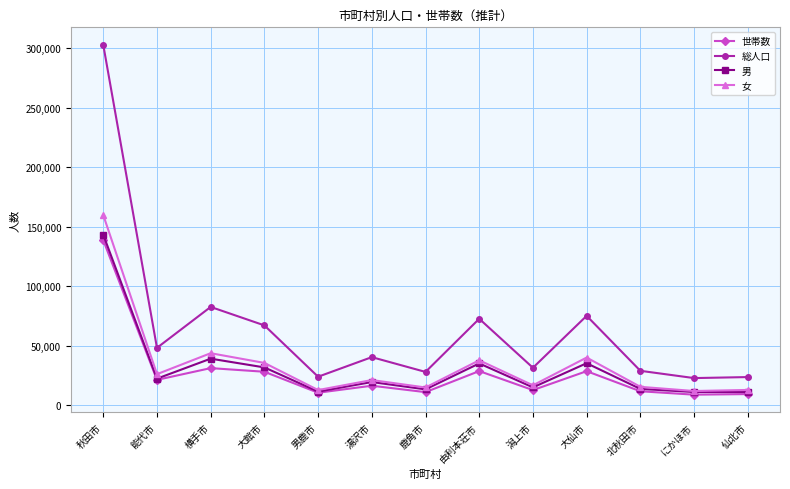

What is the difference between the highest and lowest values at 大館市?

39019